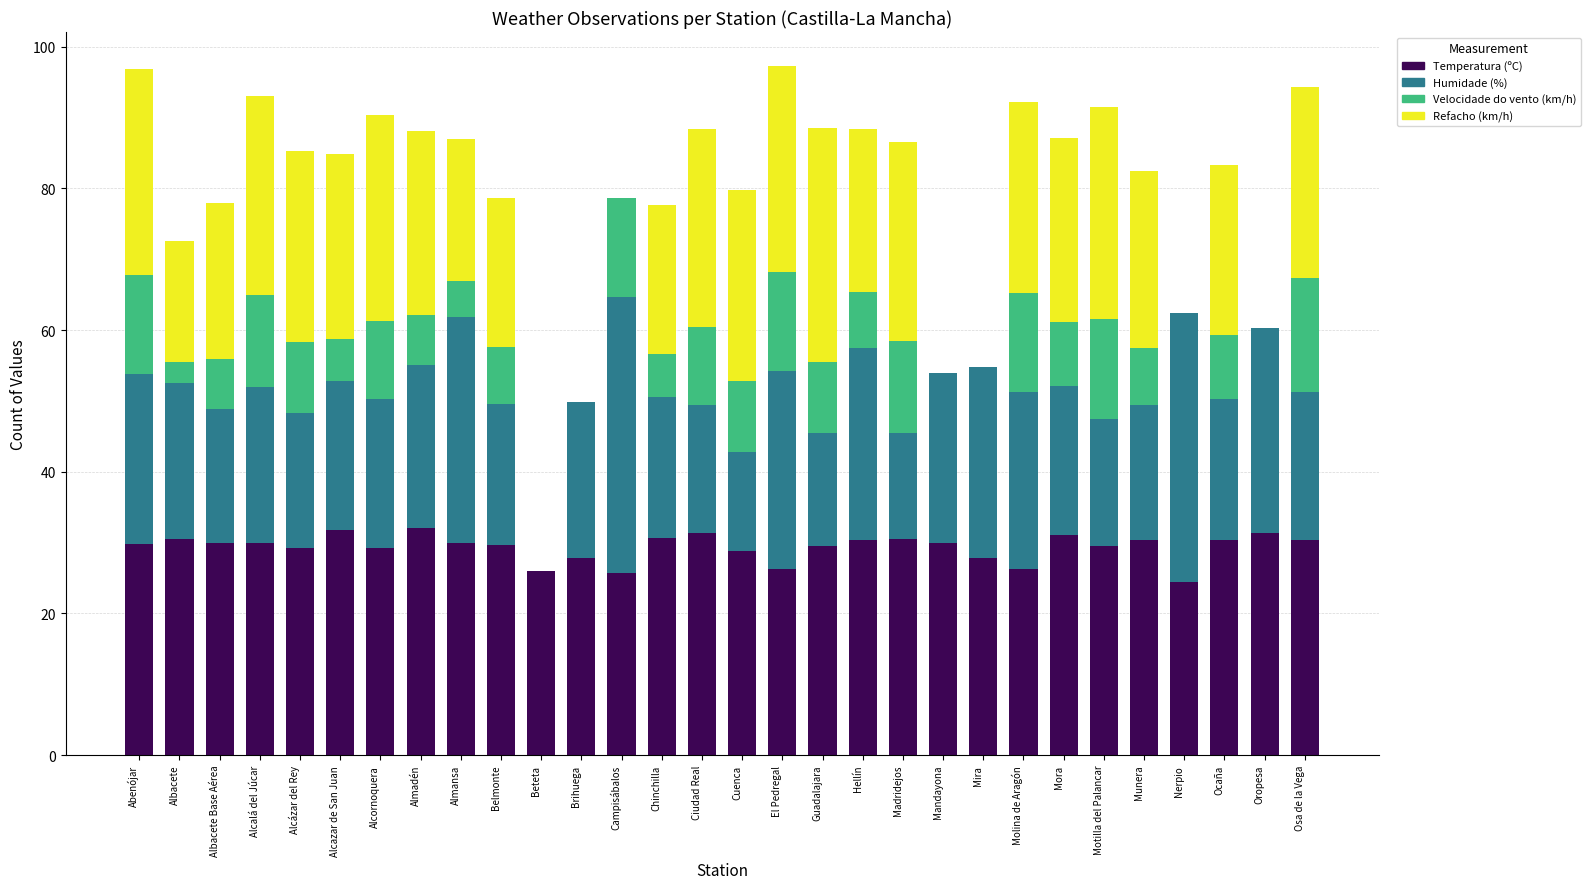

What is the total value across all series at Alcalá del Júcar?

93.0